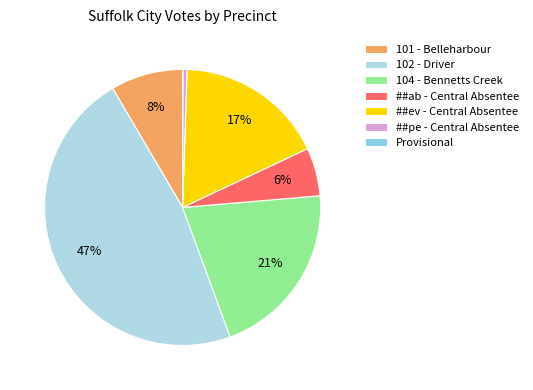

How much of the chart is everything except 102 - Driver?

52.8%